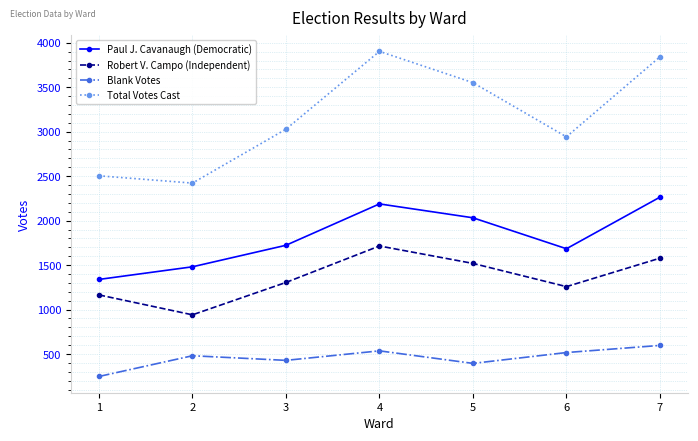

Is the value of Blank Votes at 2 greater than the value of Total Votes Cast at 2?

No